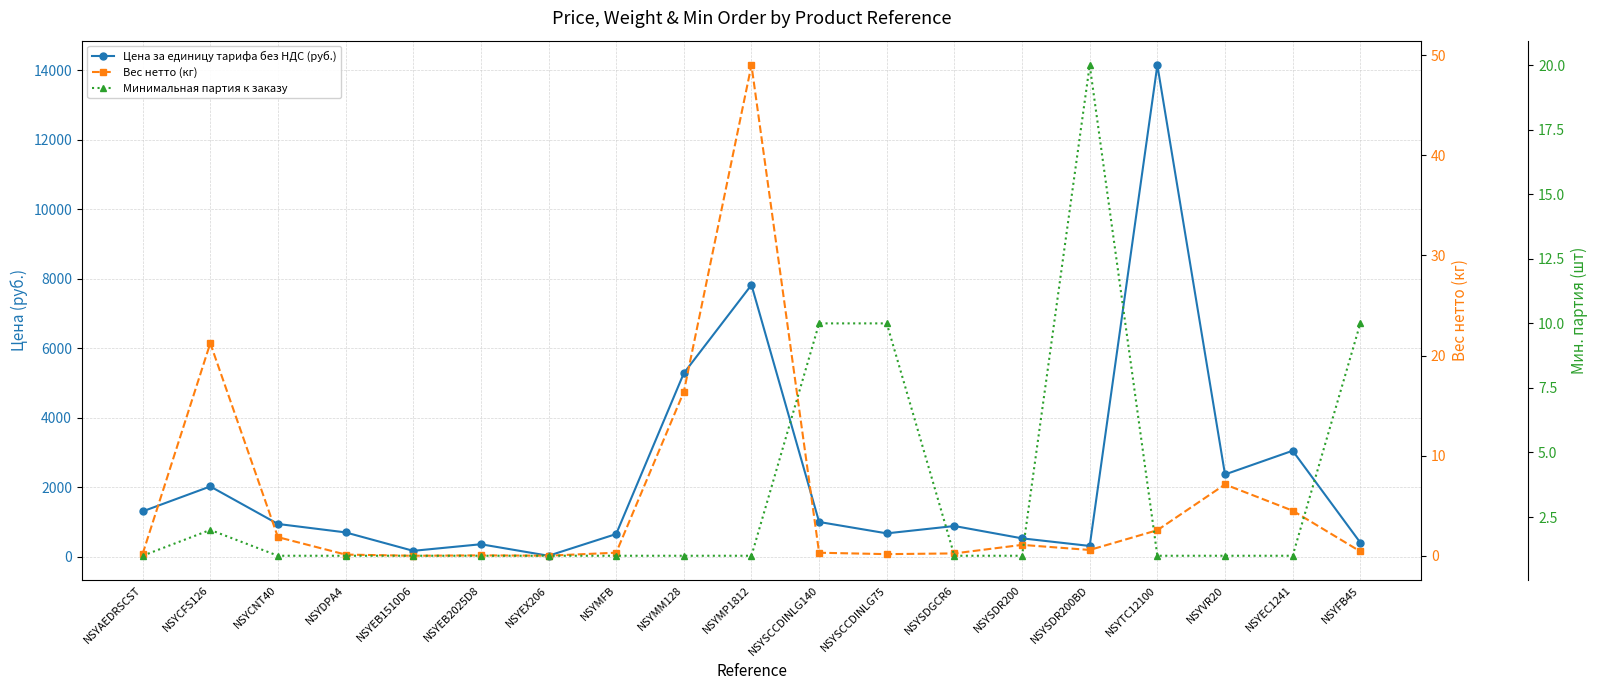

What is the difference between the highest and lowest values at NSYEB2025D8?

353.9